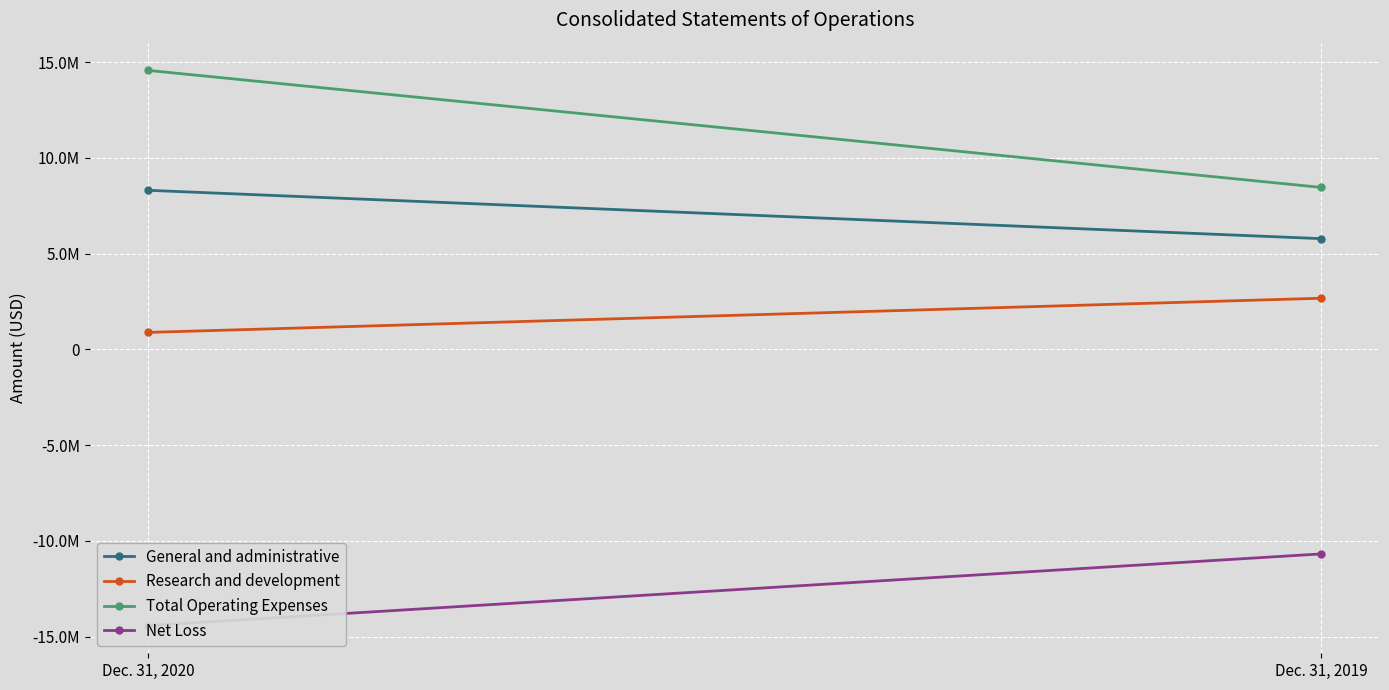

List the series in order of their overall mean, lowest first.

Net Loss, Research and development, General and administrative, Total Operating Expenses